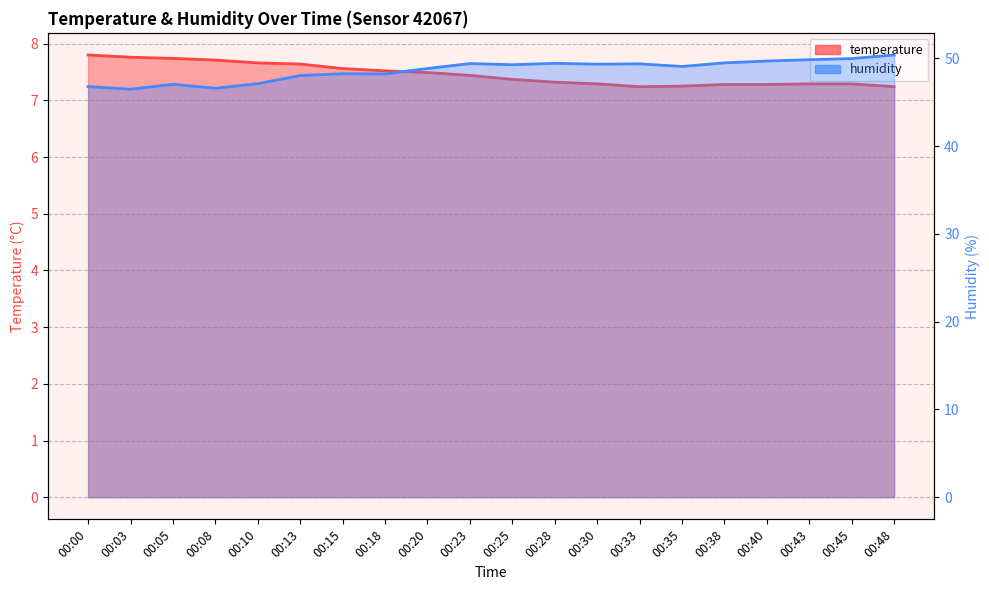

What is the average value of the temperature series?

7.5